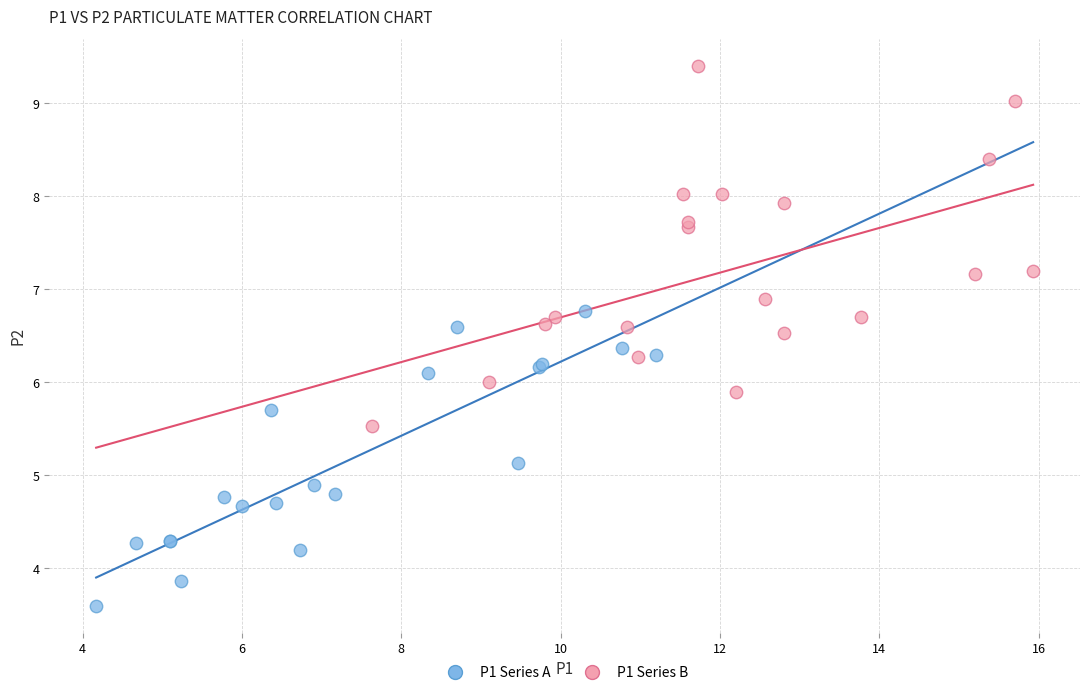

Which series reaches the minimum Y coordinate?

P1 Series A